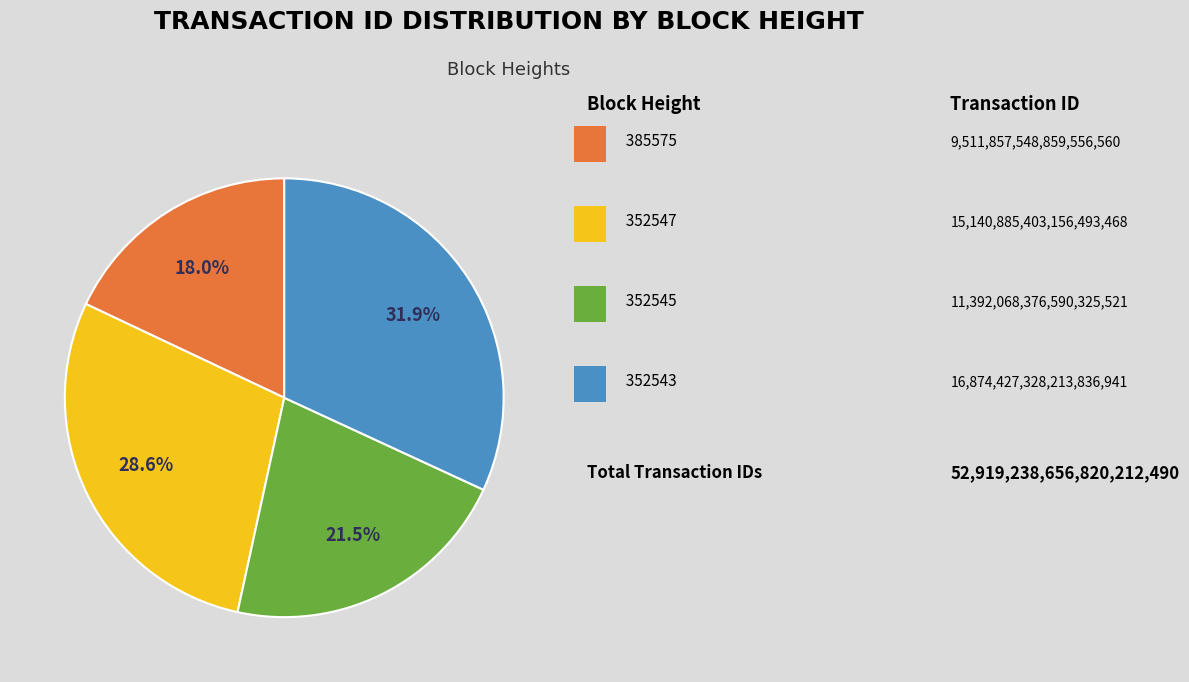

How many segments does this pie chart have?

4